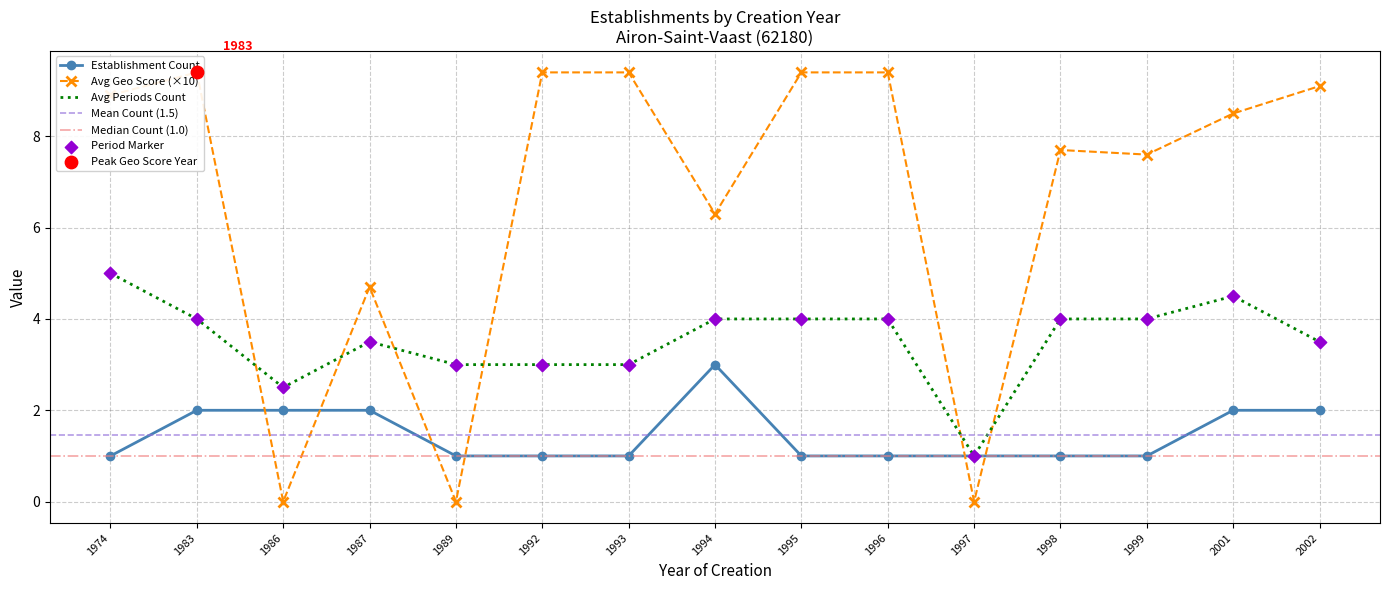

Is the value of Periods Count at 1994-04-01 greater than the value of Establishments Created at 1987-01-01?

Yes